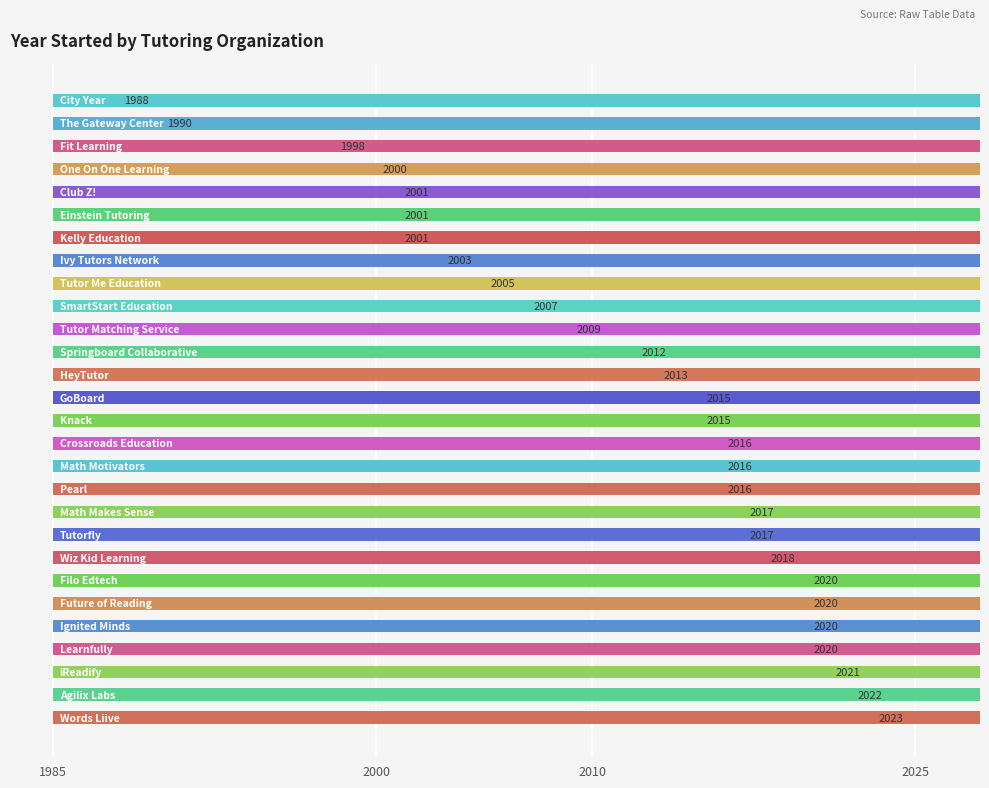

Count the number of data series in this chart.

1